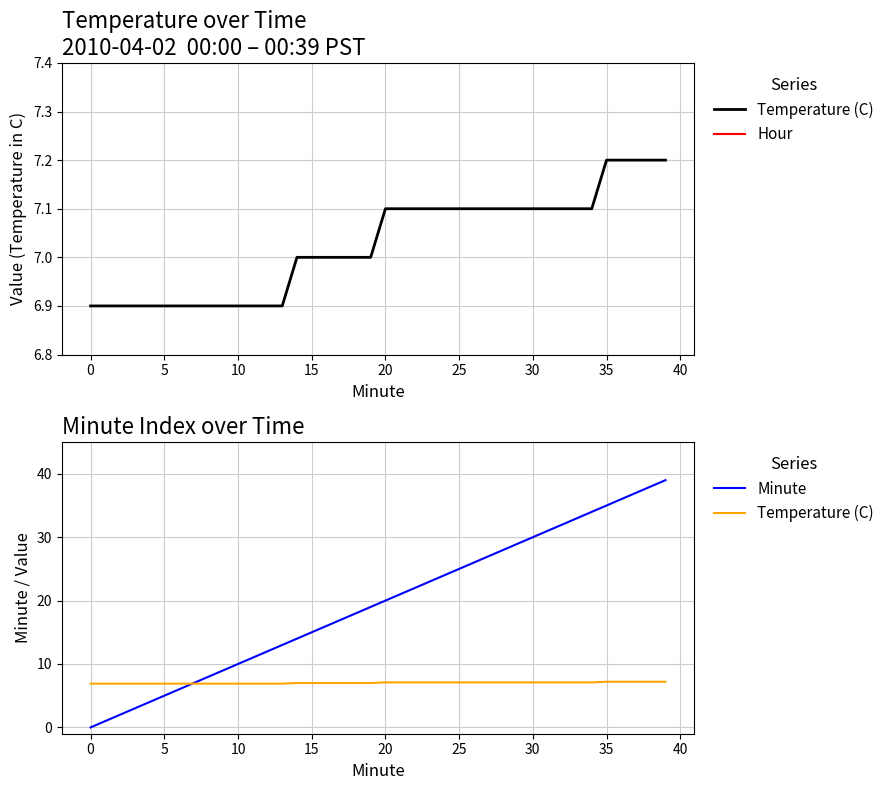

At which category is the sum across all series the highest?

39